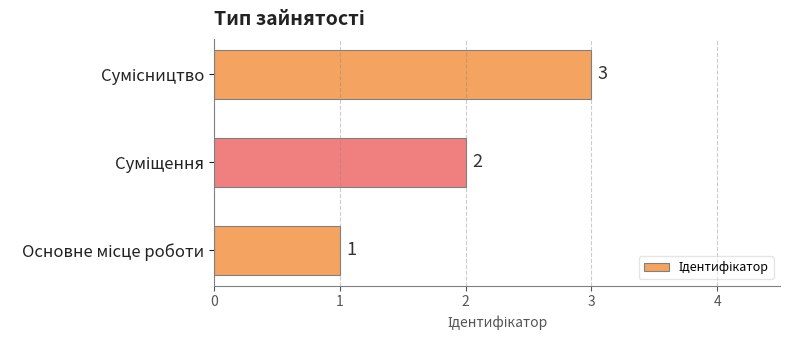

What is the sum of all values?

6